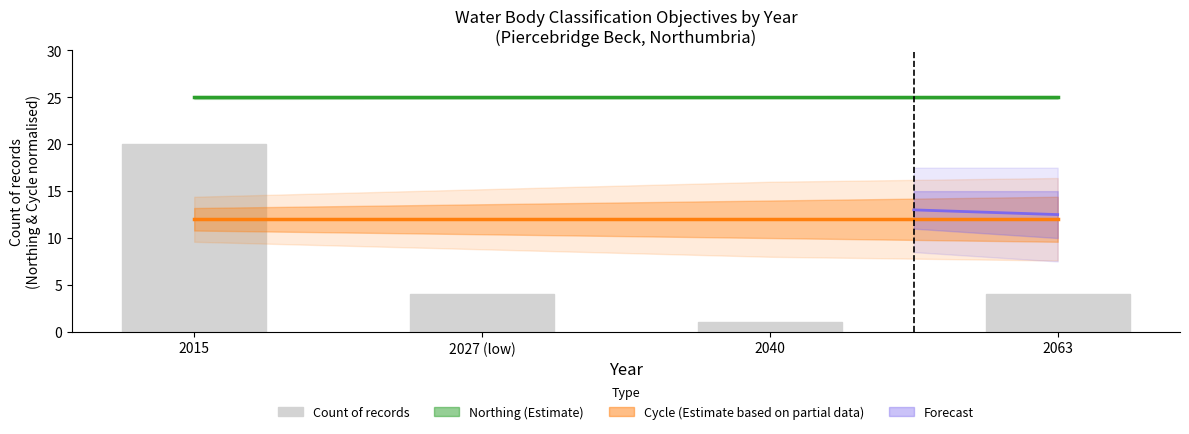

What is the maximum value shown in the chart?

20